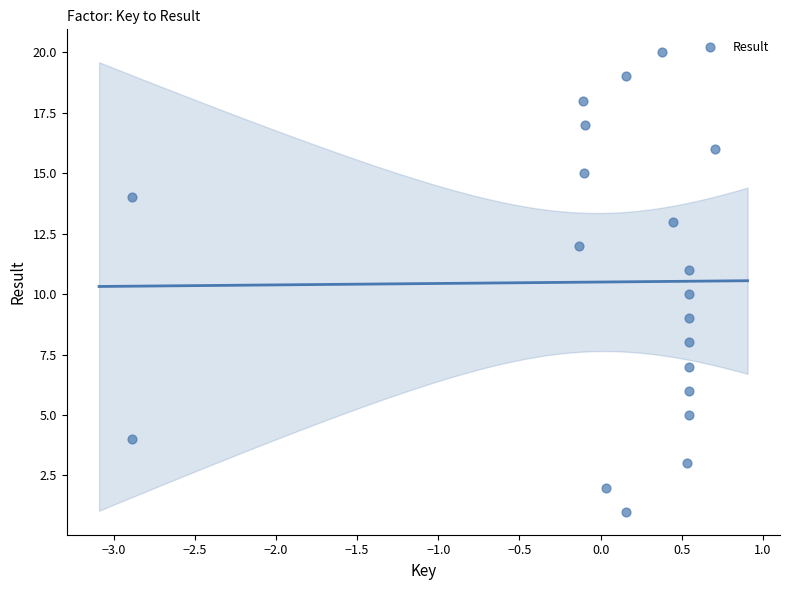

What is the range of Y values (max minus min)?

19